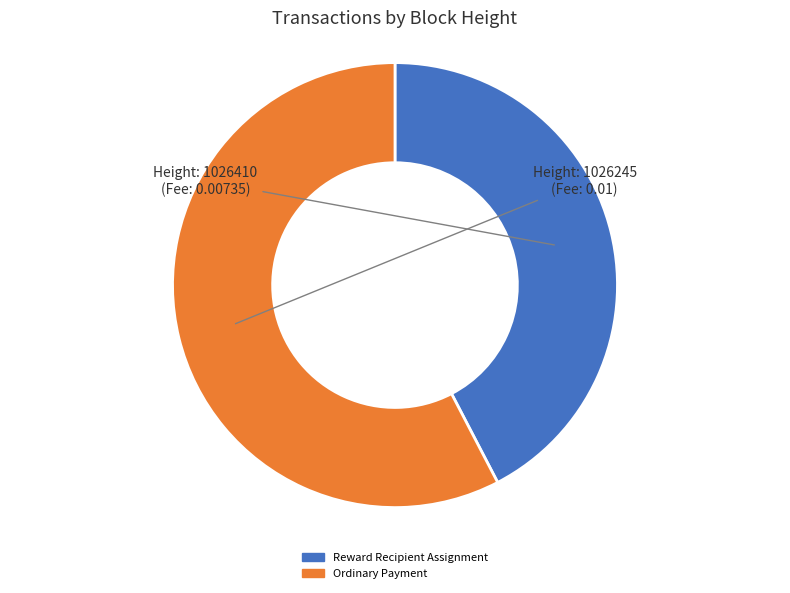

Combined, do Ordinary Payment and Reward Recipient Assignment account for over 50%?

Yes